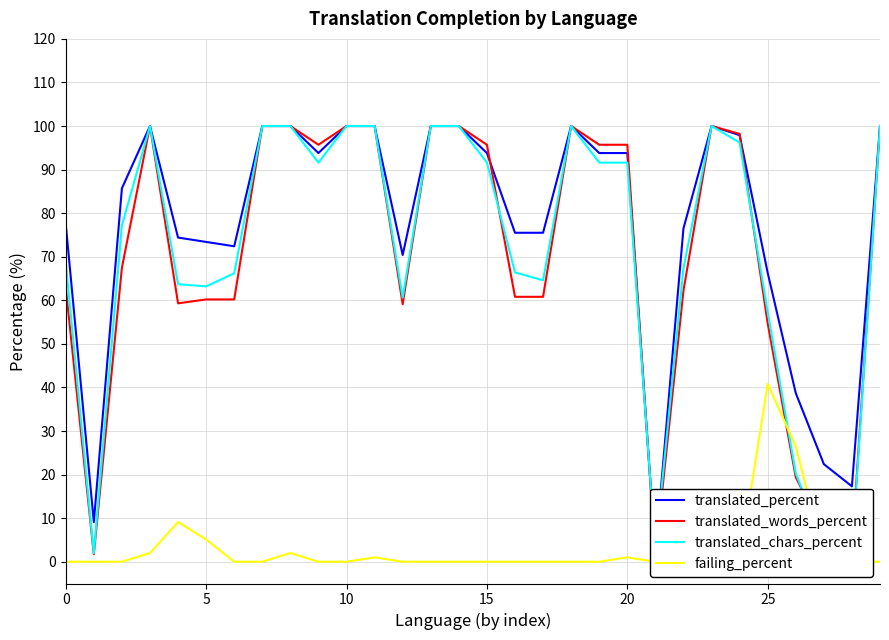

Reading left to right, list all the values displayed in this chart.

translated_percent: 77.5	9.1	85.7	100.0	74.4	73.4	72.4	100.0	100.0	93.8	100.0	100.0	70.4	100.0	100.0	93.8	75.5	75.5	100.0	93.8	93.8	2.0	76.5	100.0	97.9	66.3	38.7	22.4	17.3	100.0
translated_words_percent: 62.9	1.7	67.5	100.0	59.3	60.2	60.2	100.0	100.0	95.7	100.0	100.0	59.1	100.0	100.0	95.7	60.8	60.8	100.0	95.7	95.7	1.4	62.2	100.0	98.2	54.7	19.4	6.4	3.1	100.0
translated_chars_percent: 68.7	1.9	77.2	100.0	63.7	63.2	66.2	100.0	100.0	91.6	100.0	100.0	60.6	100.0	100.0	91.6	66.4	64.6	100.0	91.6	91.6	2.6	67.3	100.0	96.2	57.3	20.3	3.7	1.8	100.0
failing_percent: 0.0	0.0	0.0	2.0	9.1	5.1	0.0	0.0	2.0	0.0	0.0	1.0	0.0	0.0	0.0	0.0	0.0	0.0	0.0	0.0	1.0	0.0	0.0	0.0	0.0	40.8	26.5	1.0	0.0	0.0